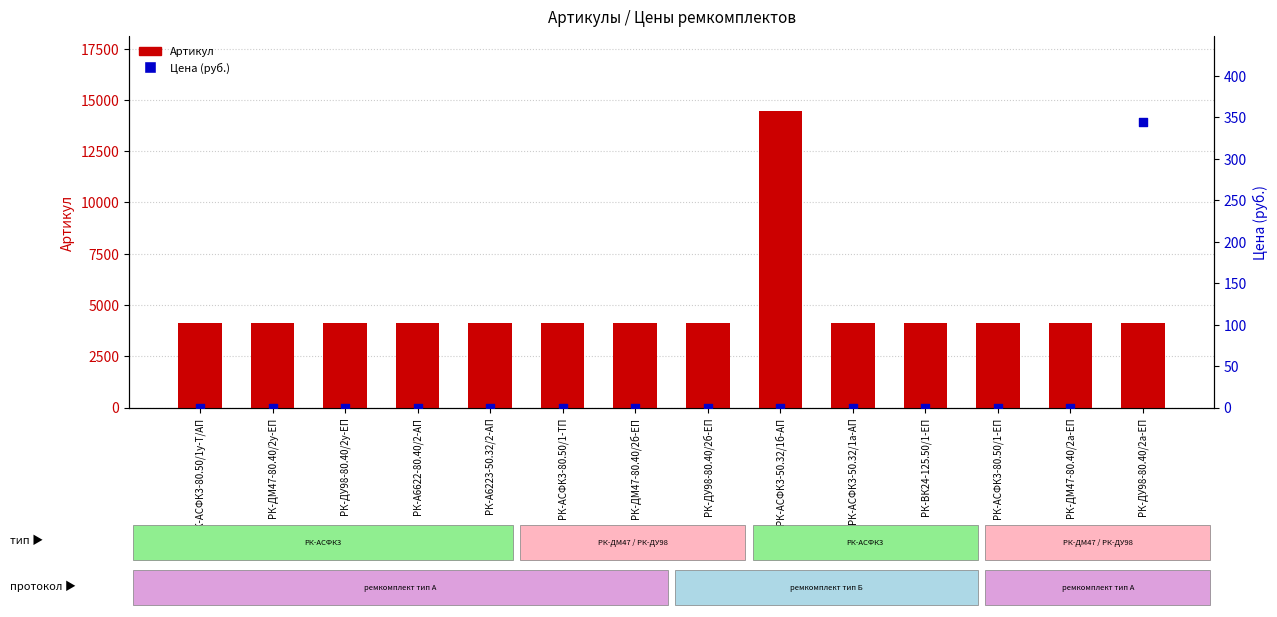

What is the total value across all series at РК-ДМ47-80.40/2а-ЕП?

4134.0